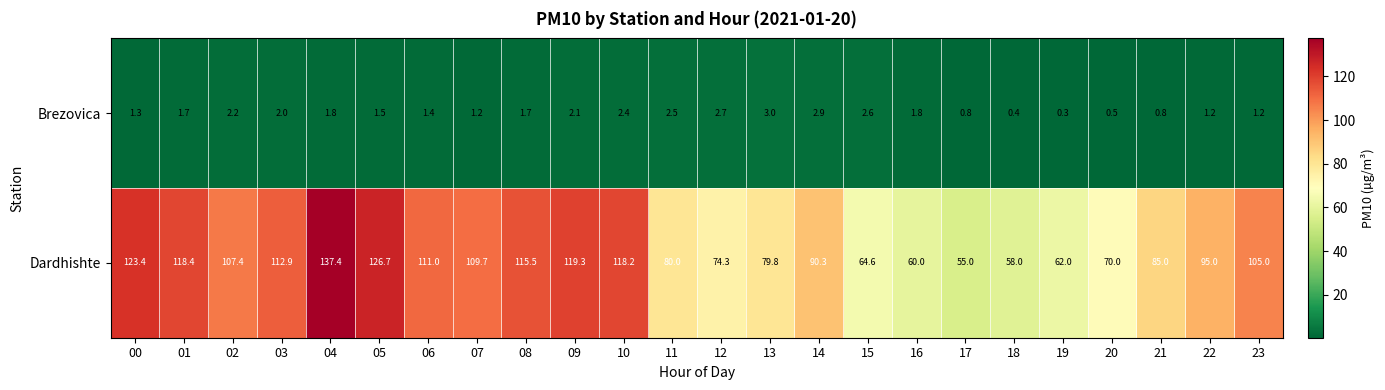

At how many categories does at least one series exceed 21?

24